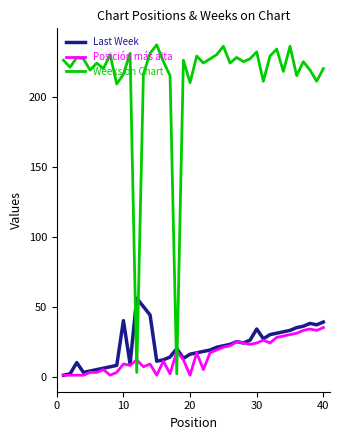

What is the greatest value displayed?

237